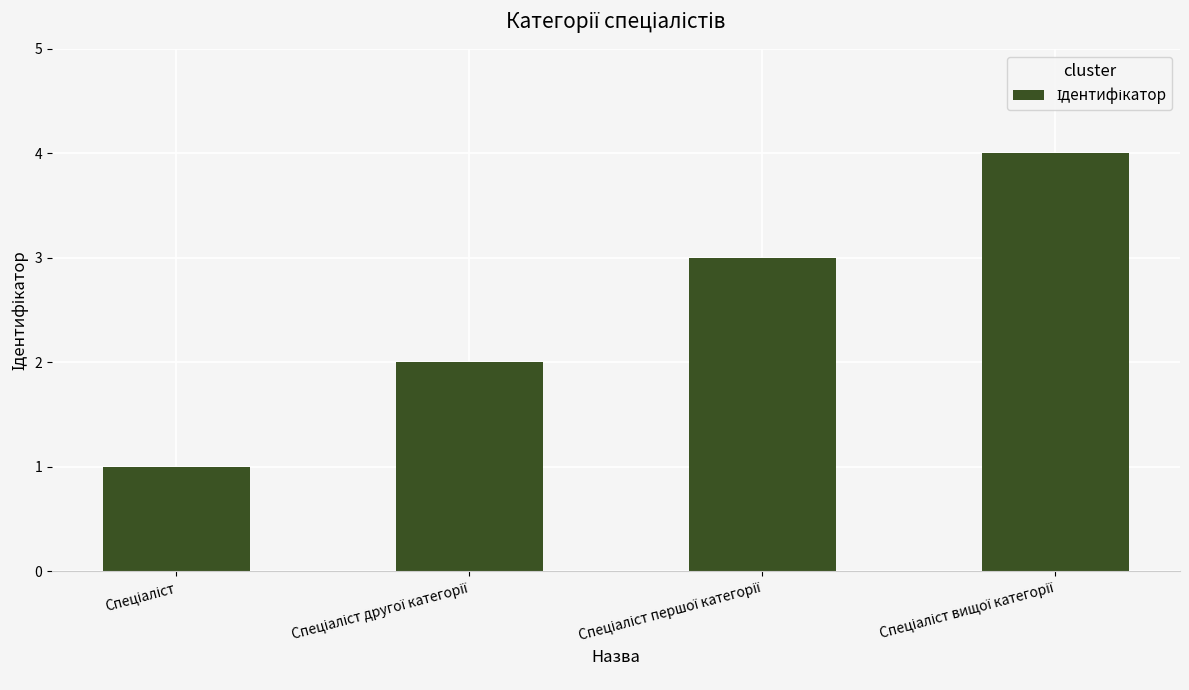

What is the smallest value displayed?

1